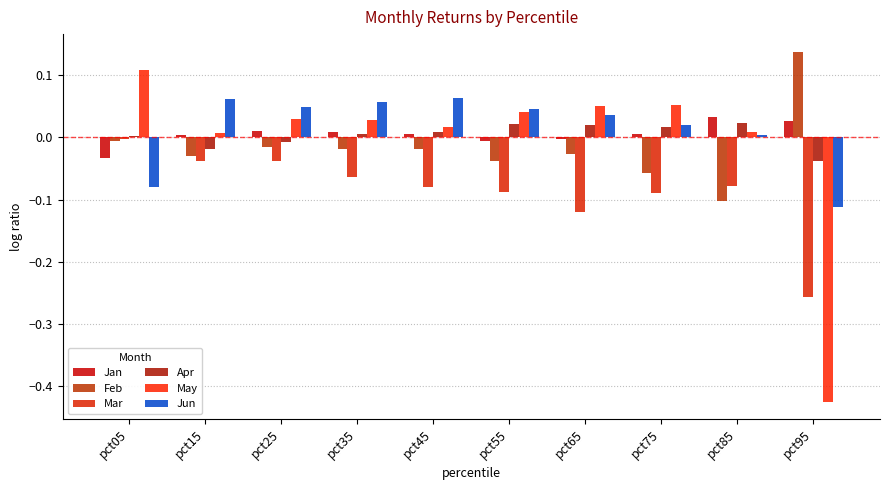

Reading right to left, what are all the values shown in this chart?

Jan: 0.0	0.0	0.0	-0.0	-0.0	0.0	0.0	0.0	0.0	-0.0
Feb: 0.1	-0.1	-0.1	-0.0	-0.0	-0.0	-0.0	-0.0	-0.0	-0.0
Mar: -0.3	-0.1	-0.1	-0.1	-0.1	-0.1	-0.1	-0.0	-0.0	-0.0
Apr: -0.0	0.0	0.0	0.0	0.0	0.0	0.0	-0.0	-0.0	0.0
May: -0.4	0.0	0.1	0.1	0.0	0.0	0.0	0.0	0.0	0.1
Jun: -0.1	0.0	0.0	0.0	0.0	0.1	0.1	0.0	0.1	-0.1